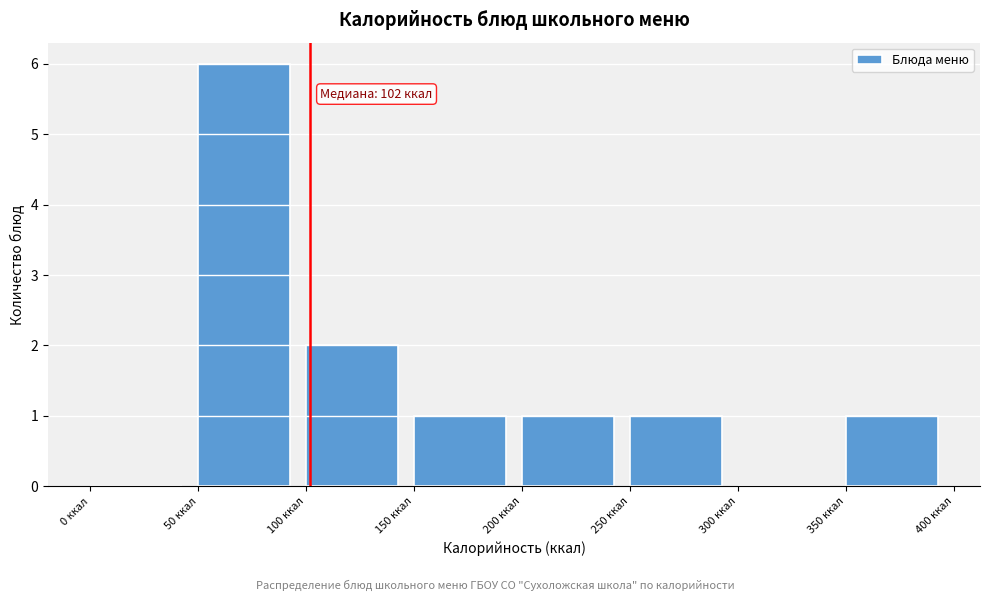

Which range on the x-axis has the tallest bar?

50 to 100